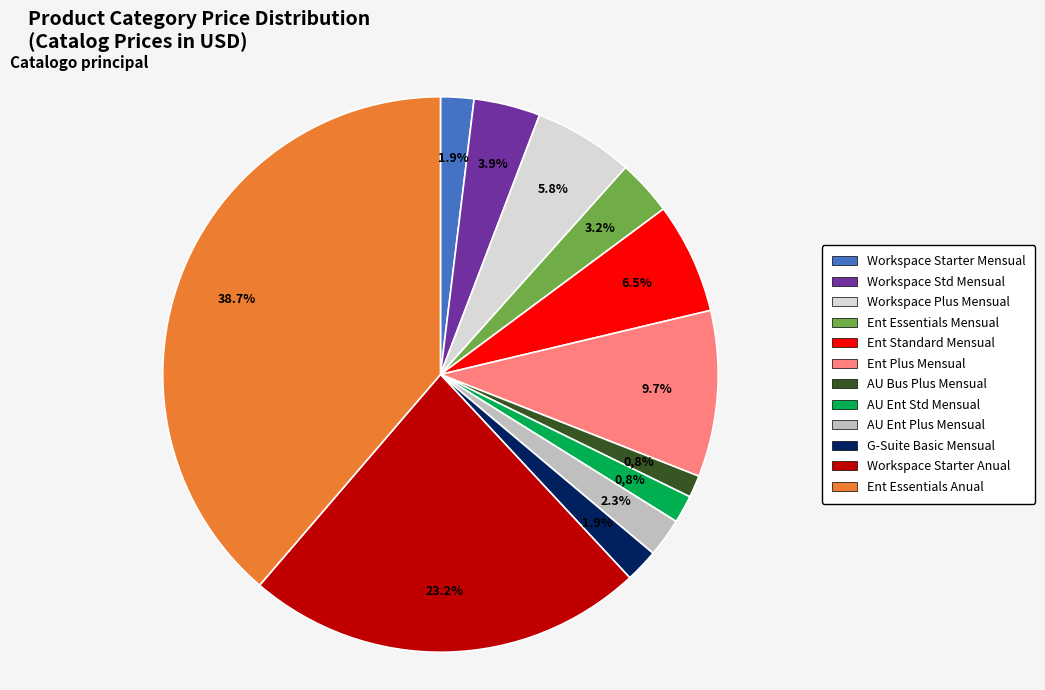

The AU Bus Plus Mensual slice represents 11% of the pie. True or false?

False